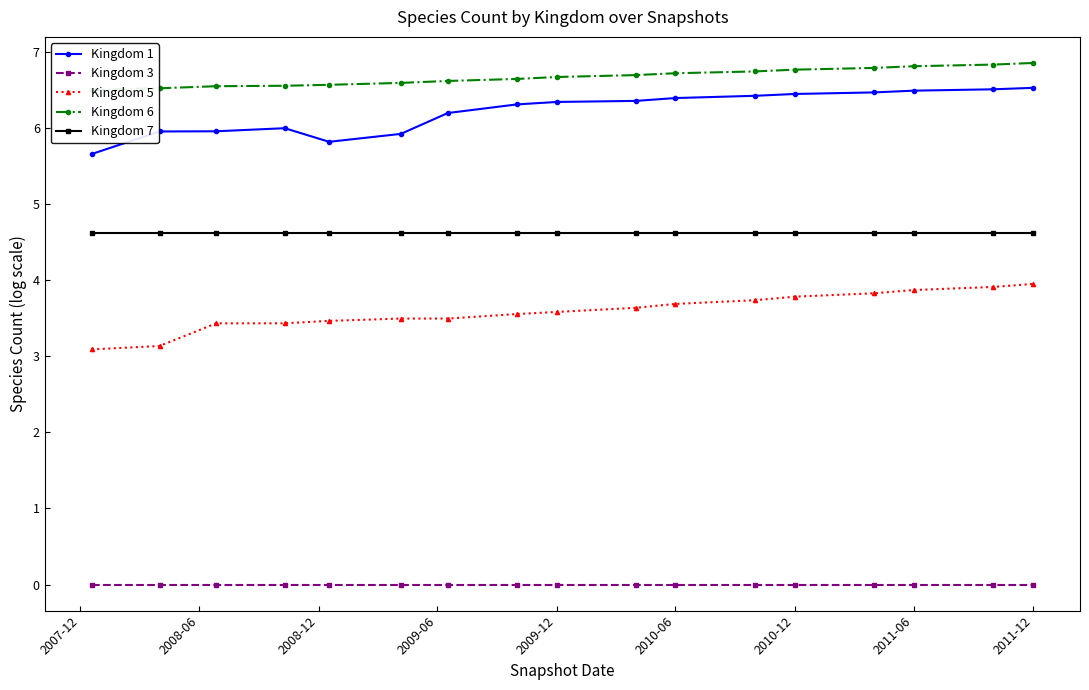

What is the lowest value of the Kingdom 1 series?

5.7